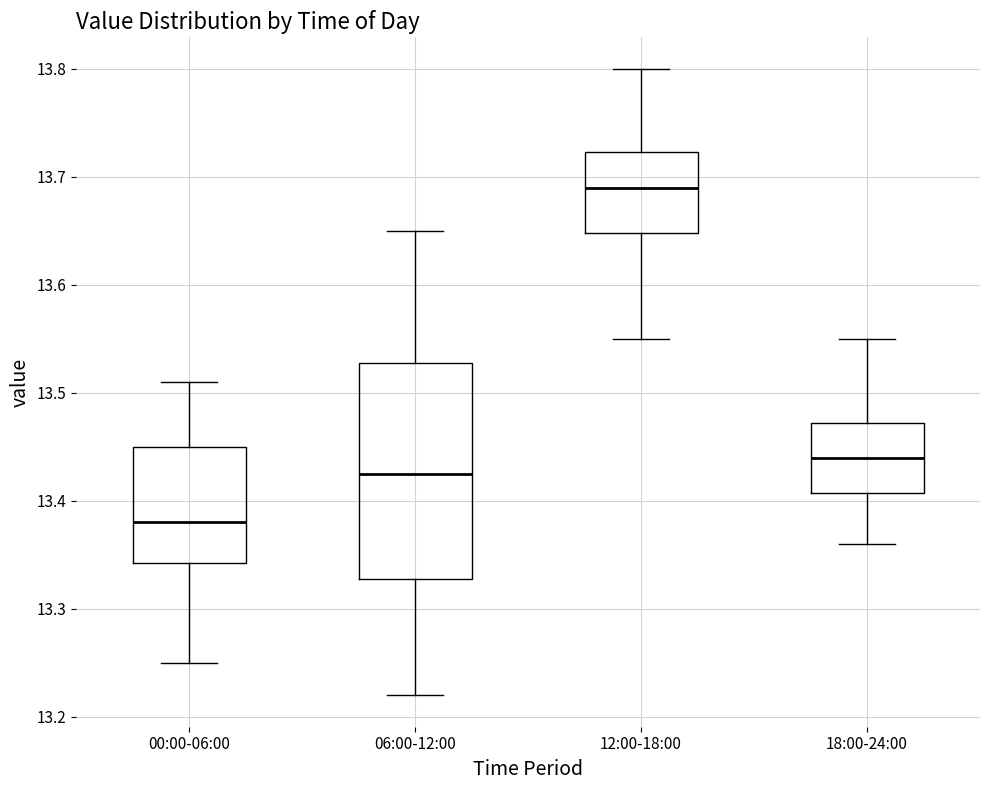

Which box's median line is the highest?

12:00-18:00